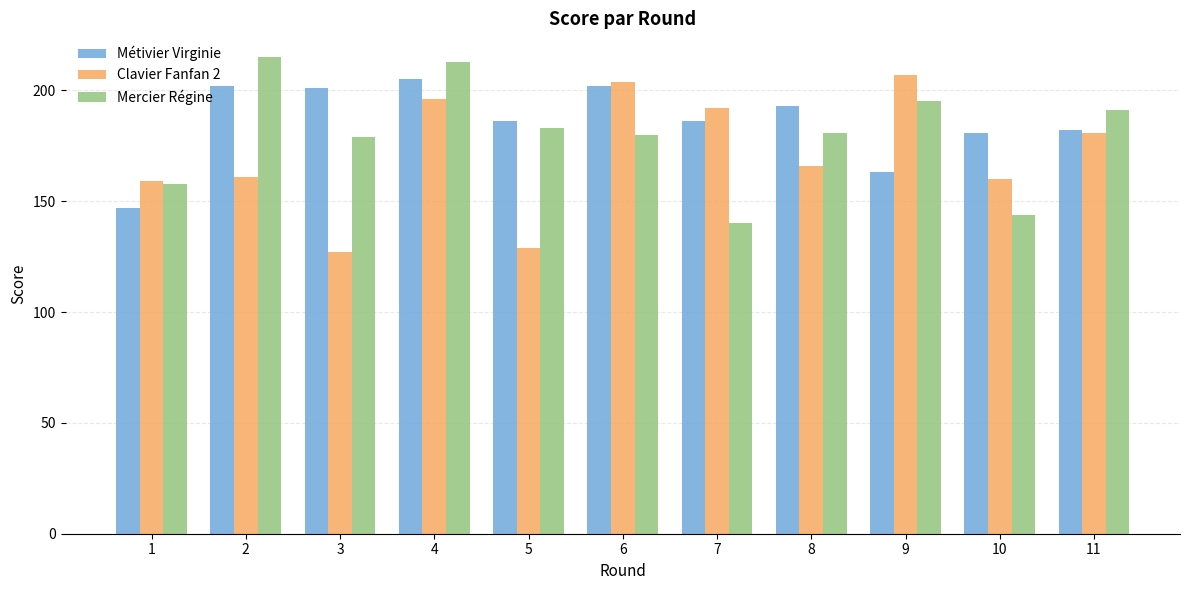

Is it true that Métivier Virginie equals 181 at 10?

True